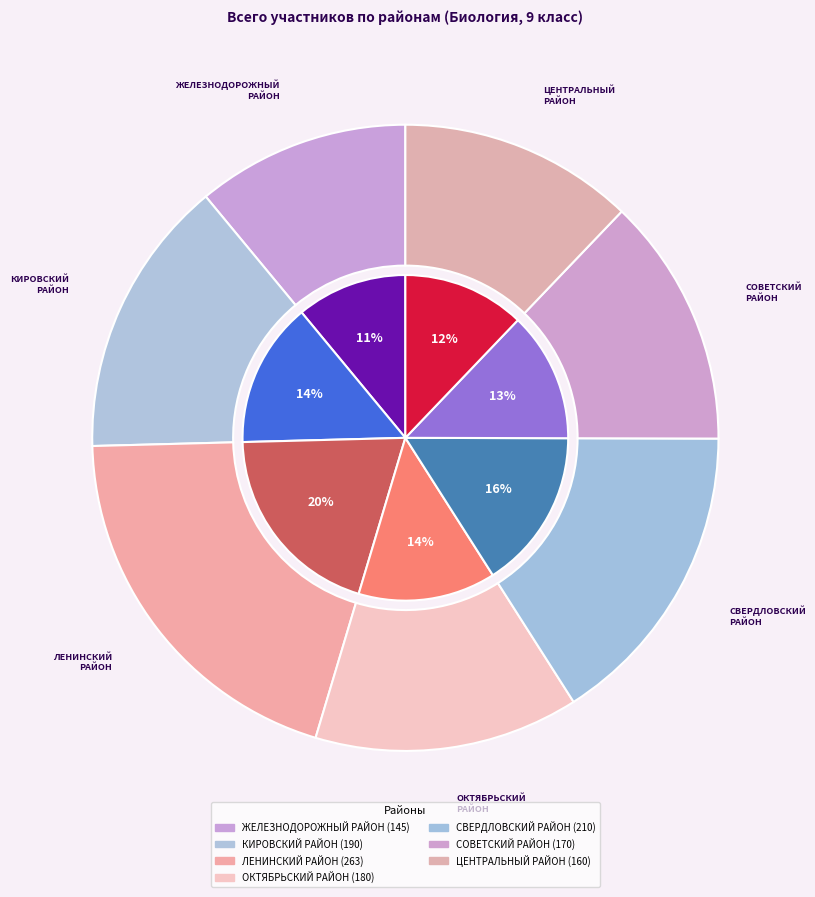

Count the number of slices in the pie.

7